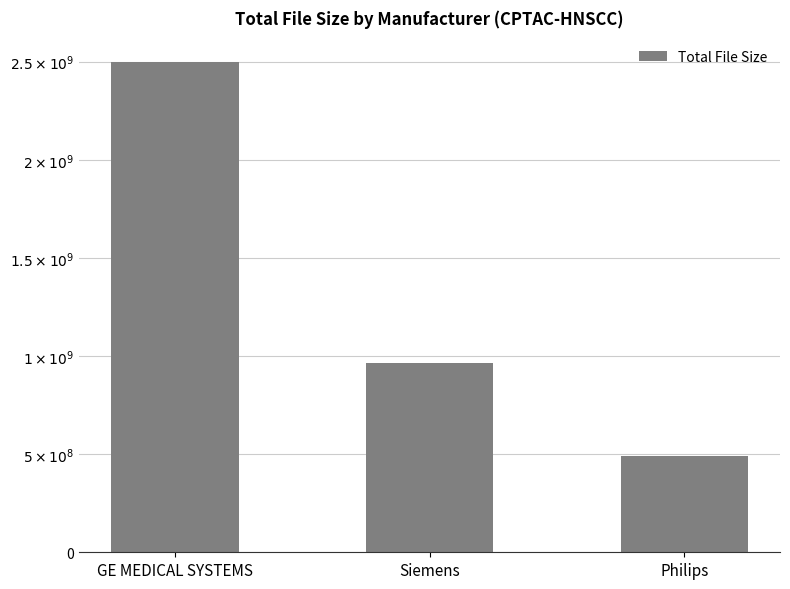

What is the smallest value displayed?

491010790